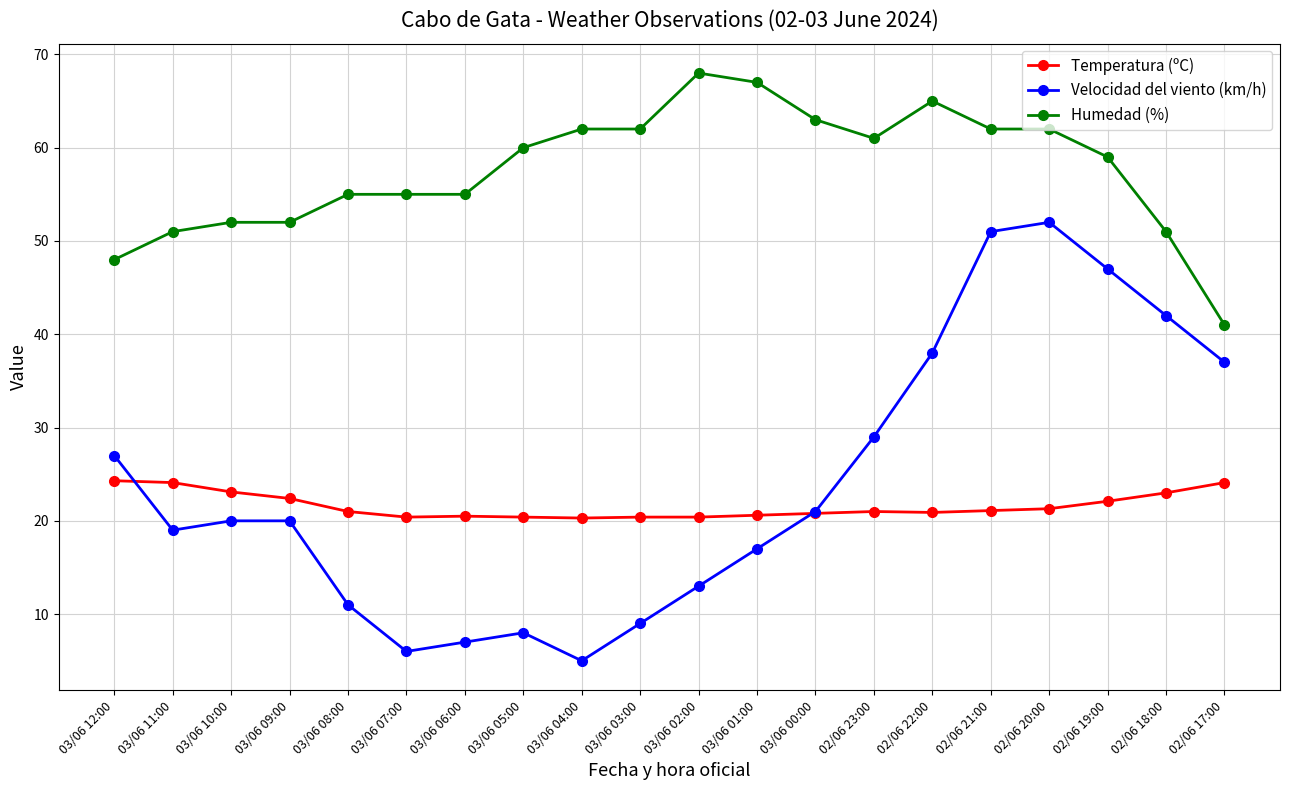

What position from the right is 03/06 09:00?

17